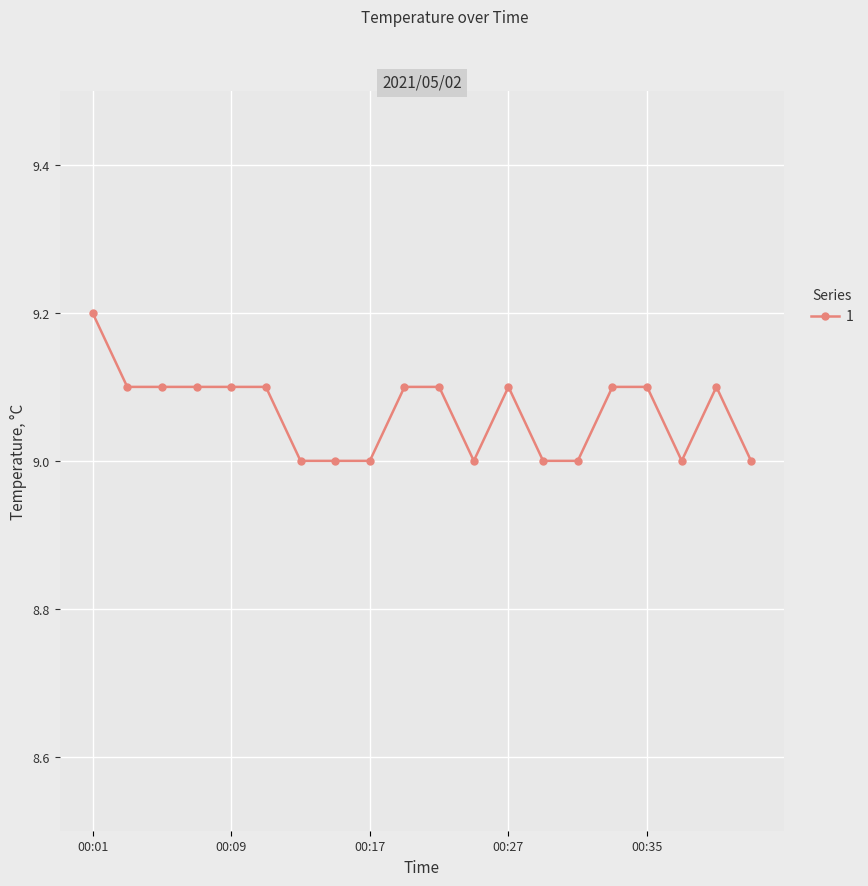

Count the values in the range 9 to 10.

20